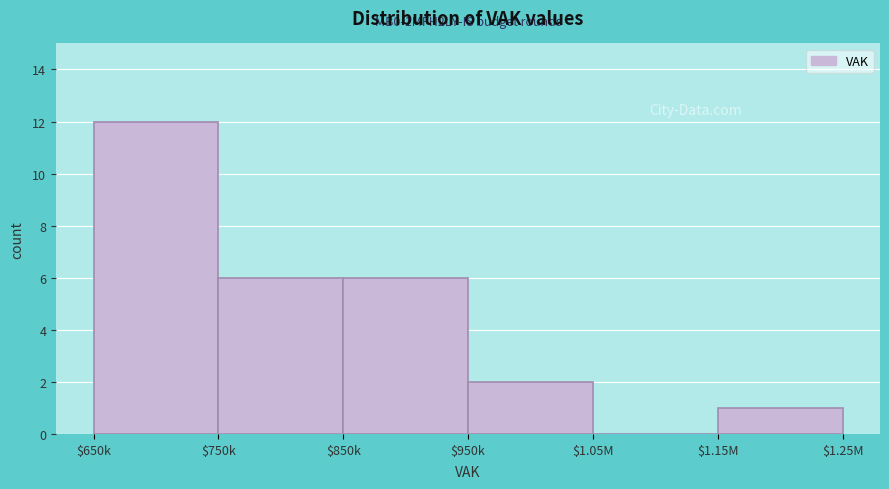

What is the sum of all values?

27